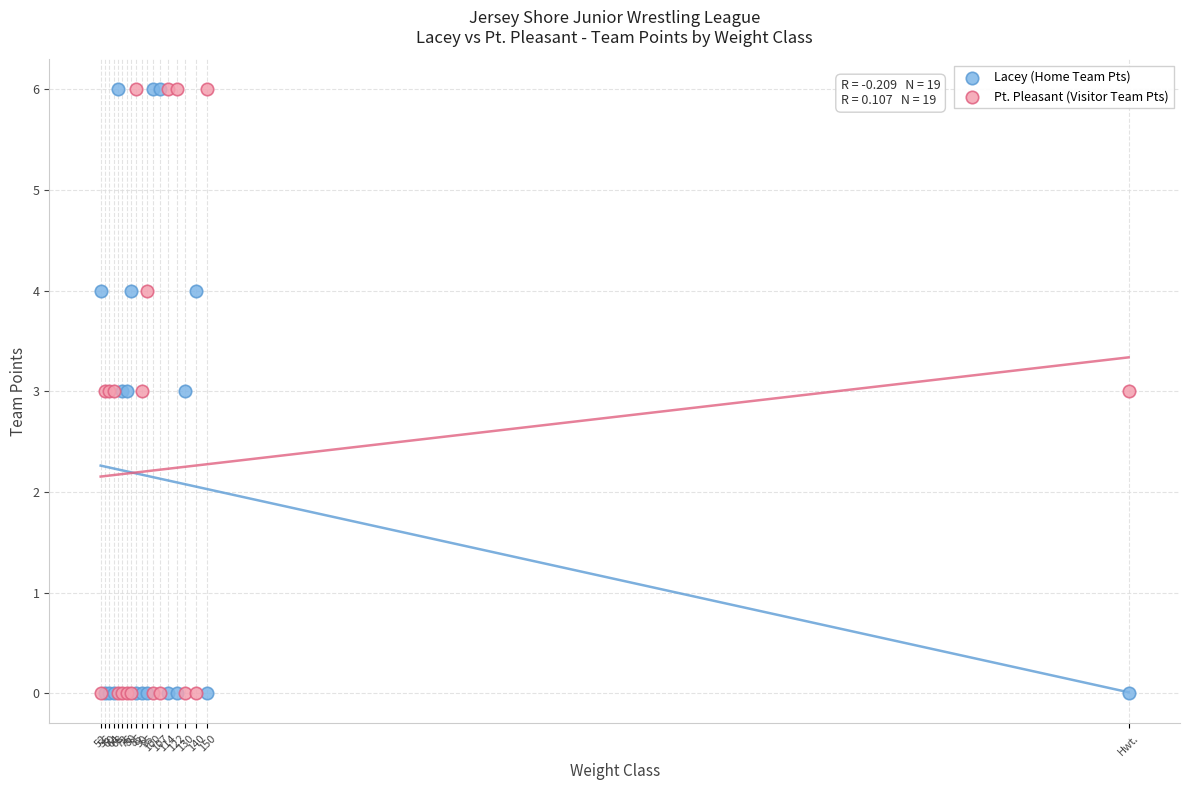

What are all the series names shown in the legend?

Lacey (Home Team Pts), Pt. Pleasant (Visitor Team Pts)